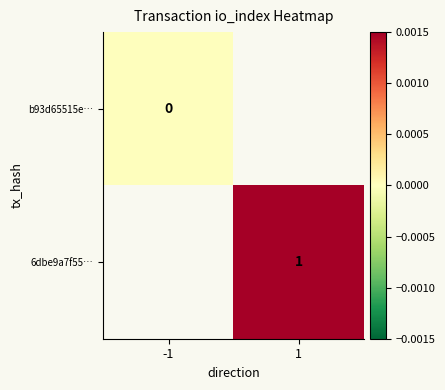

Which label corresponds to the largest value in the chart?

1